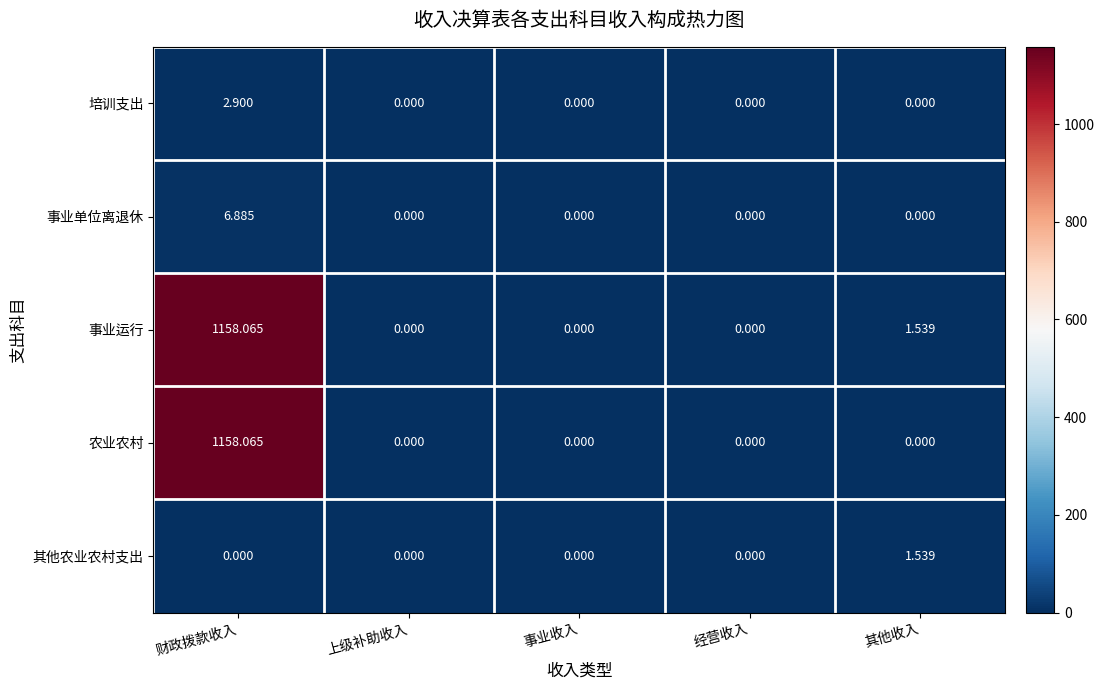

Which series has the largest total across all categories?

事业运行